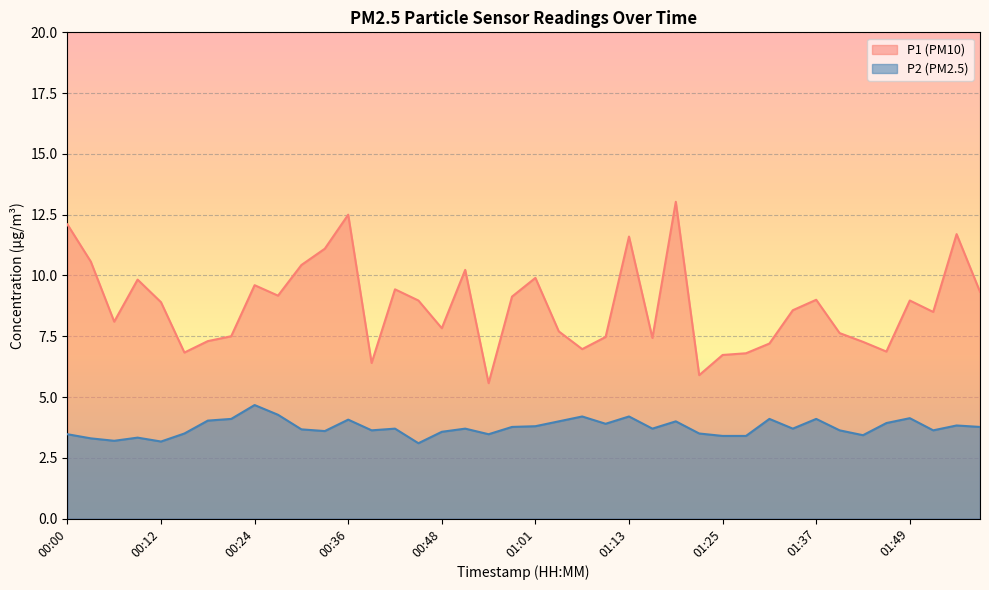

Is the value of P2 at 00:18 greater than the value of P1 at 00:15?

No